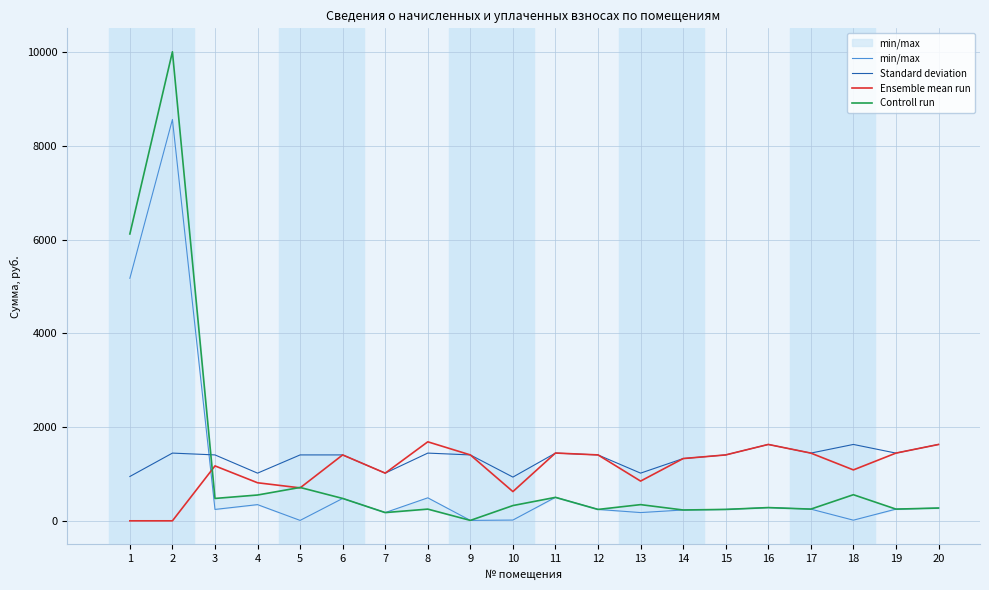

What is the difference between the Controll run values at 3 and 1?

5643.6